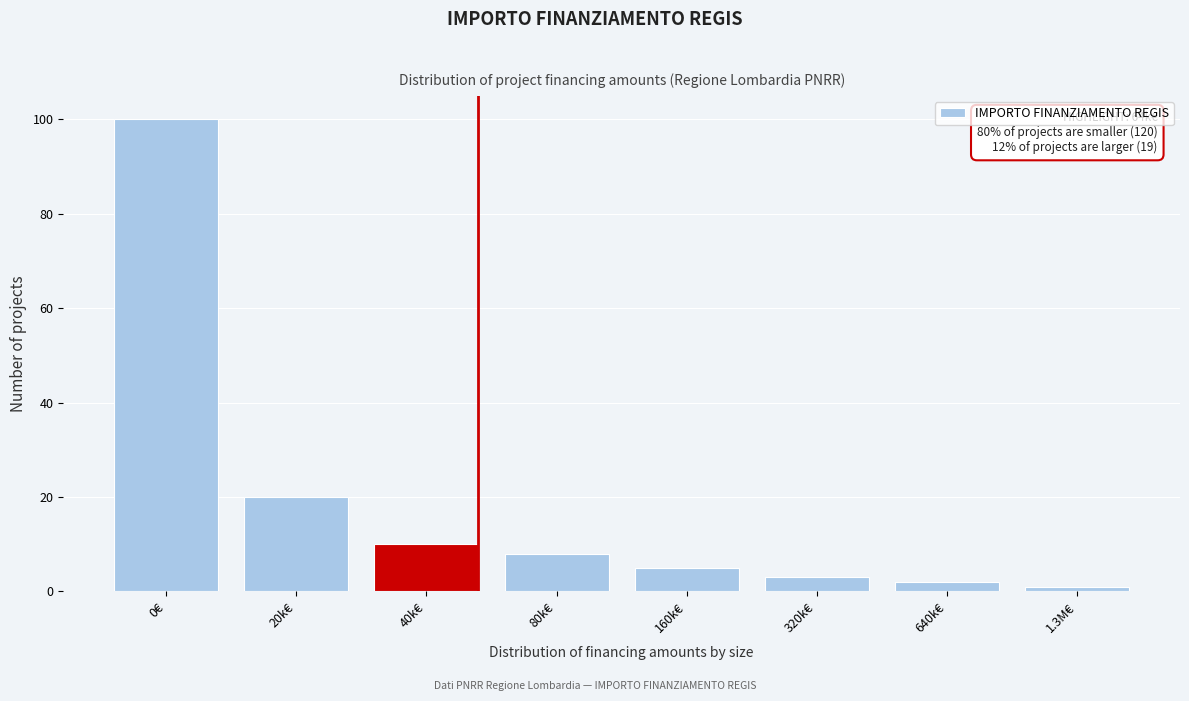

Reading left to right, transcribe all the data shown in this chart.

0€=100	20k€=20	40k€=10	80k€=8	160k€=5	320k€=3	640k€=2	1.3M€=1